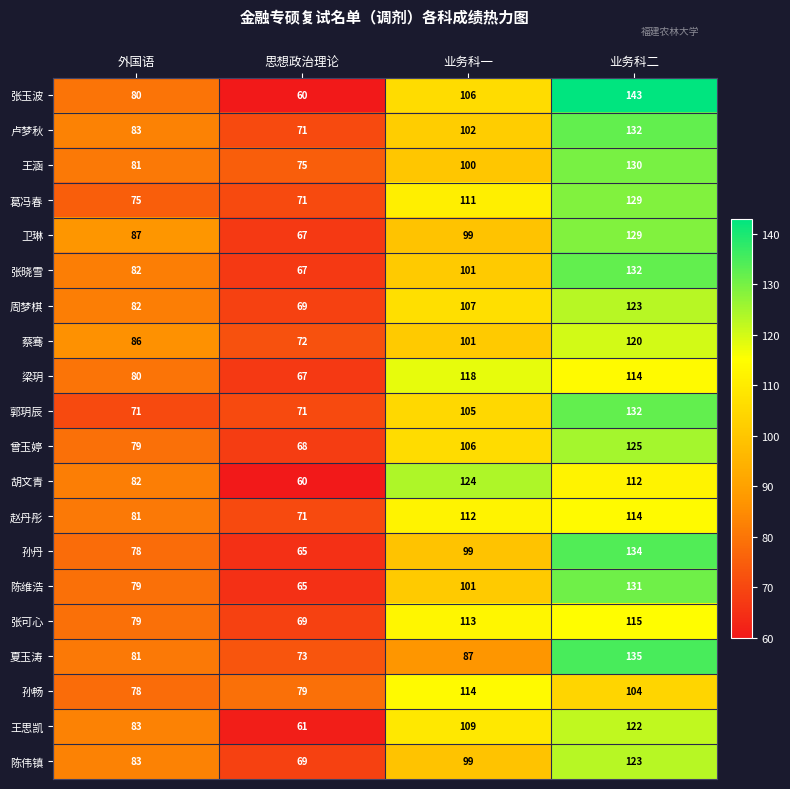

At which category is the sum across all series the highest?

业务科二